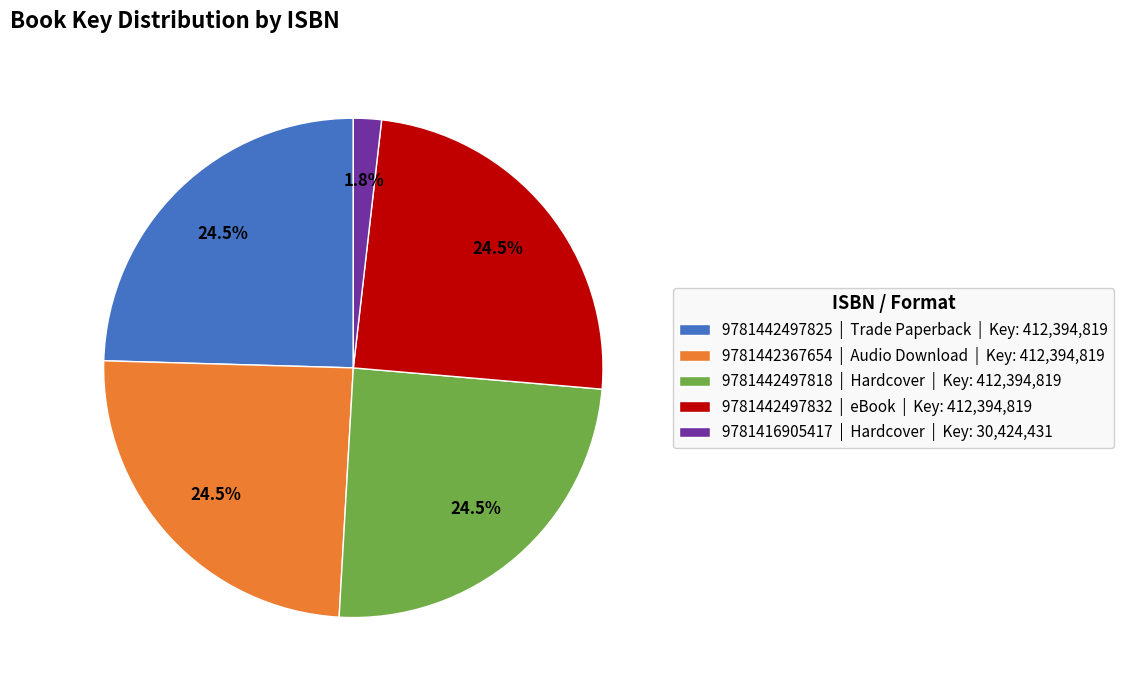

True or false: 9781442367654 accounts for 16% of the total.

False